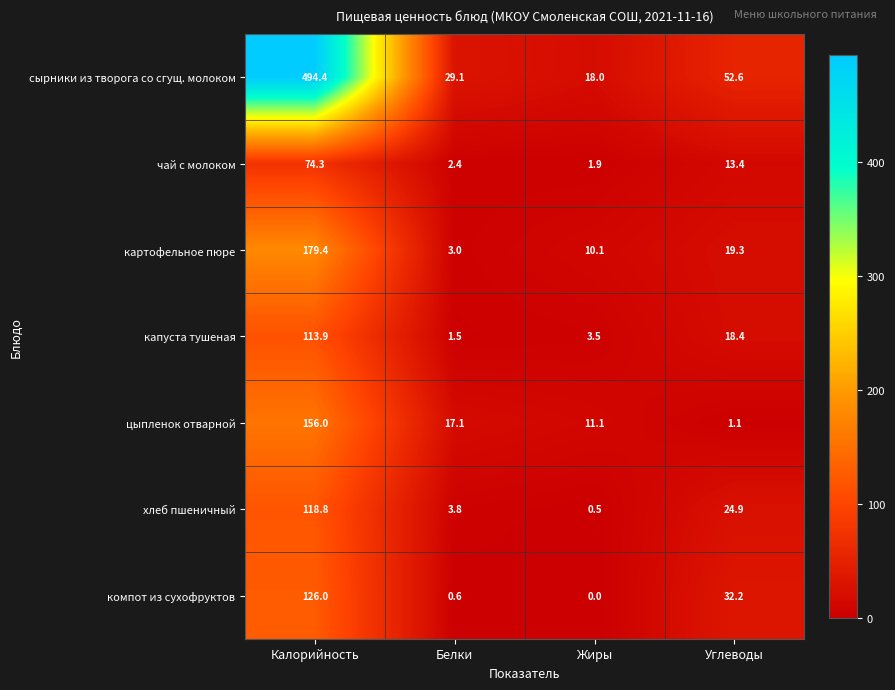

Rank the series by their maximum value, from lowest to highest.

чай с молоком, капуста тушеная, хлеб пшеничный, компот из сухофруктов, цыпленок отварной, картофельное пюре, сырники из творога со сгущ. молоком